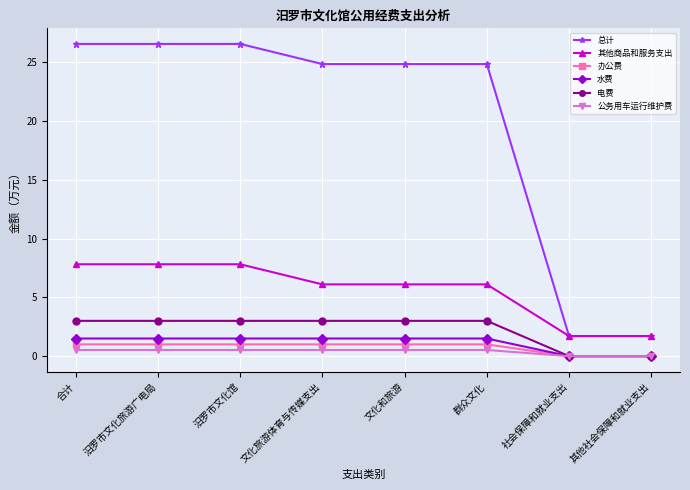

What is the maximum value for 水费?

1.5